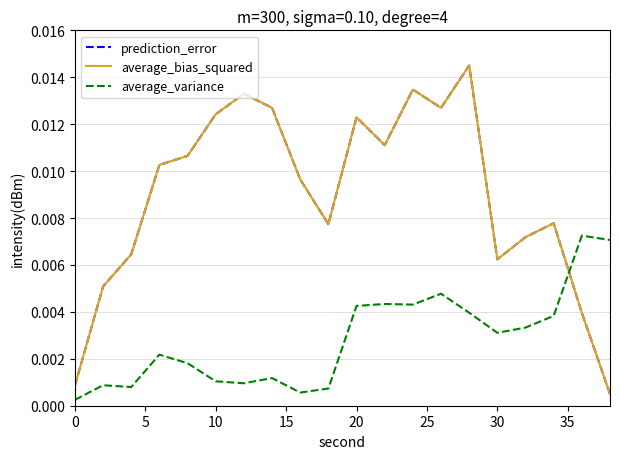

Is this an area chart (filled region under the line)?

No